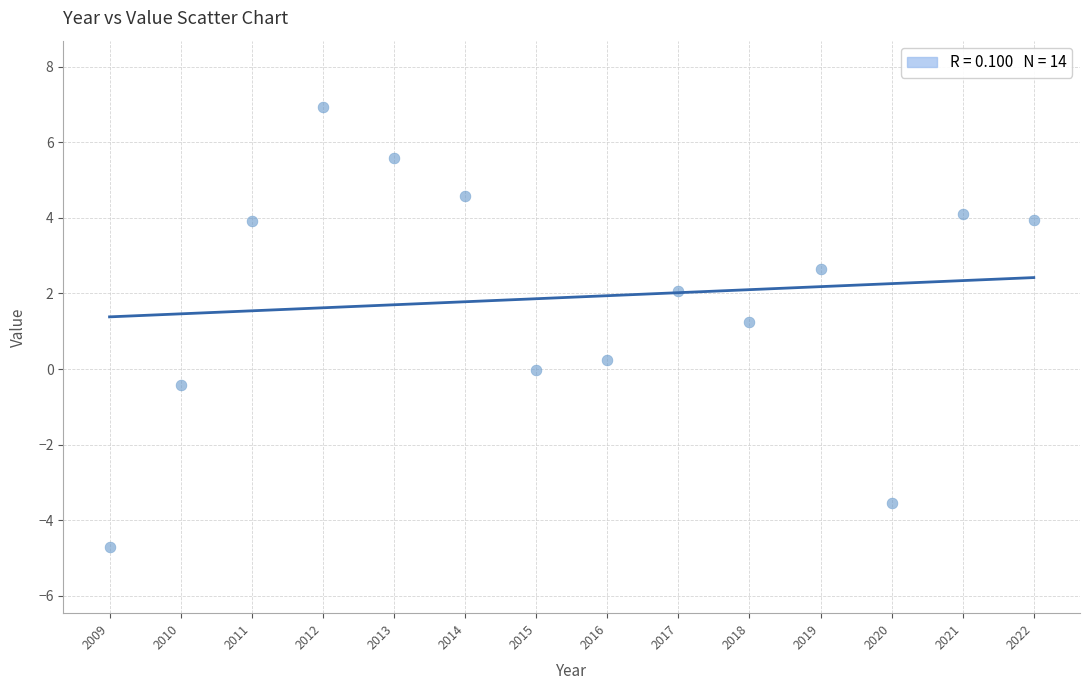

What is the range of X values (max minus min)?

13.0